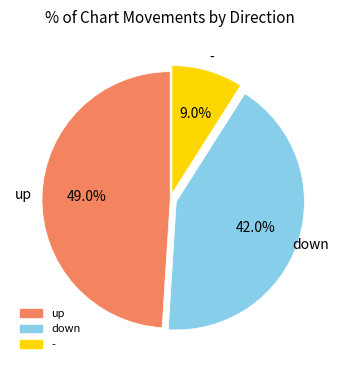

Rank the categories by value from highest to lowest.

up, down, -